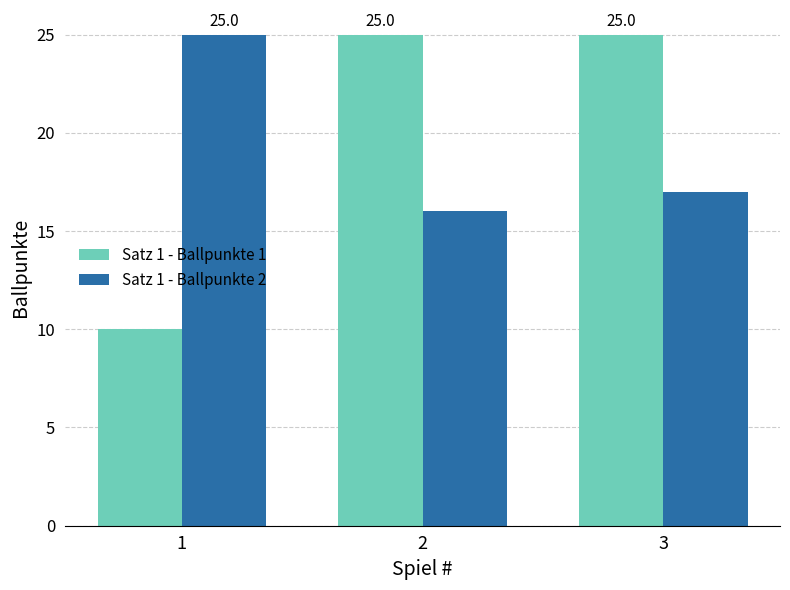

Reading right to left, what are all the values shown in this chart?

Satz 1 - Ballpunkte 1: 3=25	2=25	1=10
Satz 1 - Ballpunkte 2: 3=17	2=16	1=25